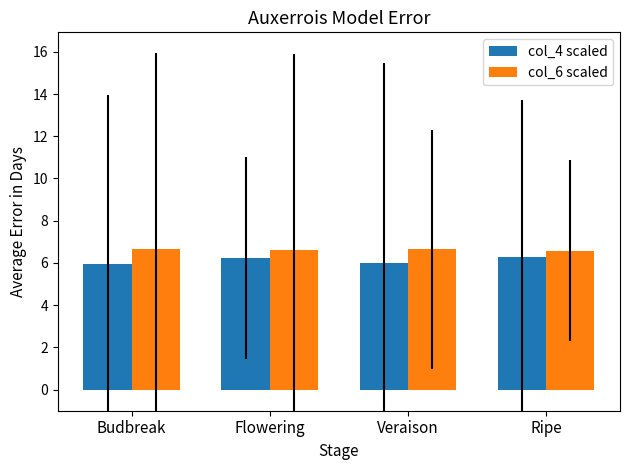

What is the total value across all series at Budbreak?

12.6